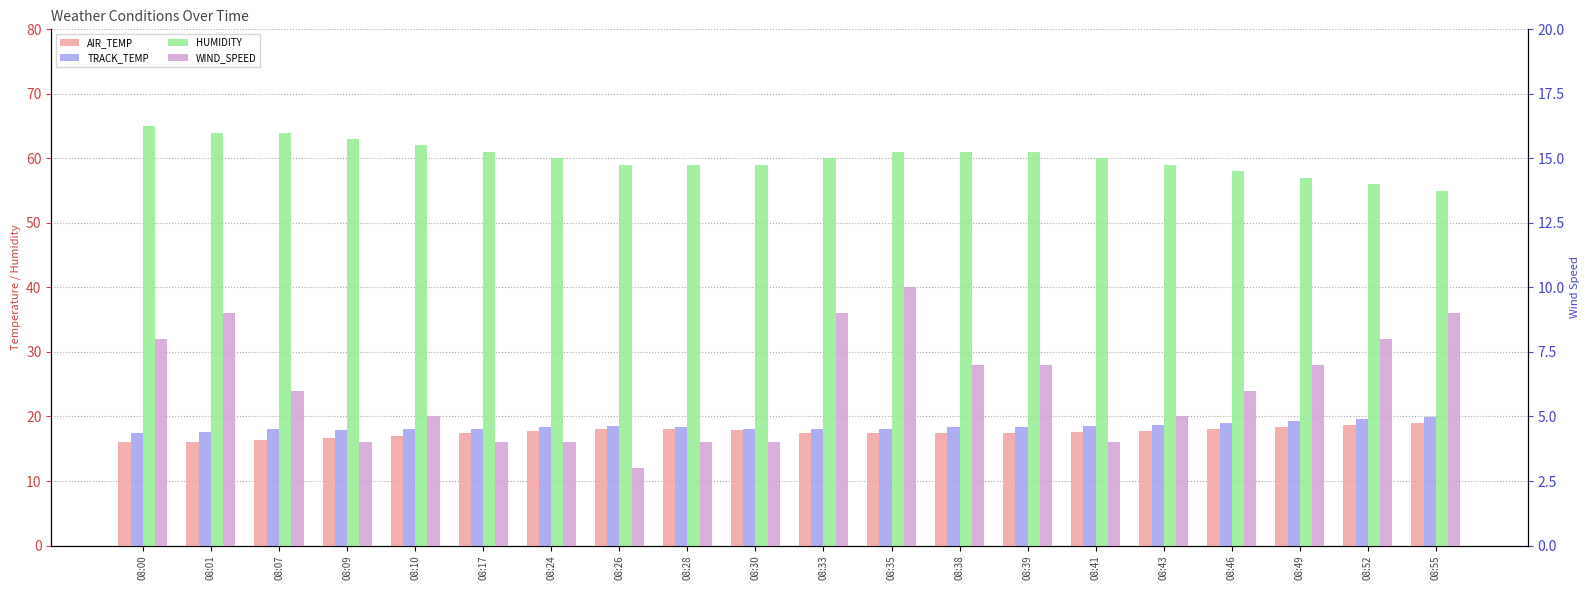

Read the HUMIDITY value at 08:35.

61.0